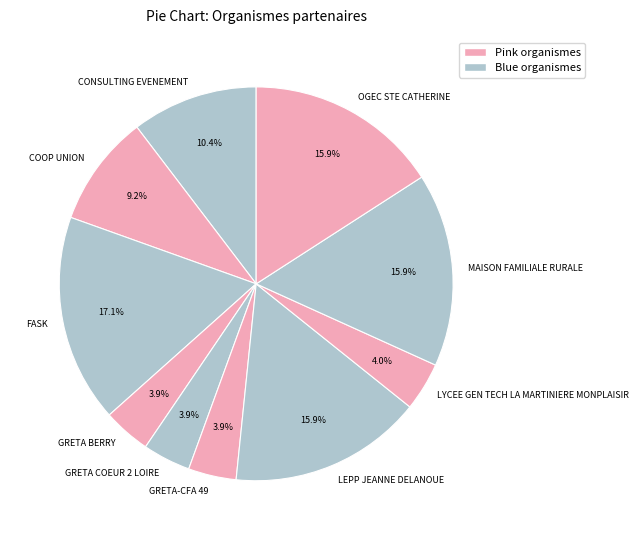

Which has a higher value, GRETA BERRY or CONSULTING EVENEMENT?

CONSULTING EVENEMENT